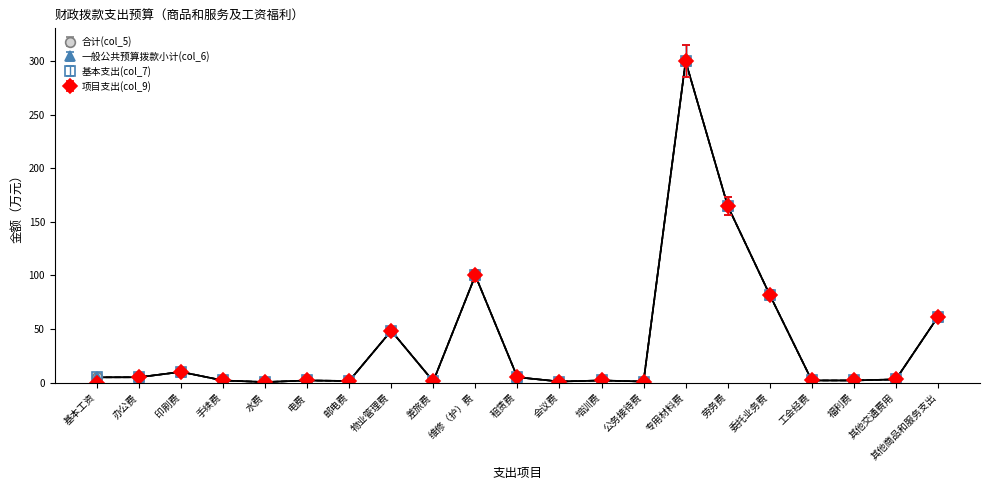

True or false: 合计(col_5) and 基本支出(col_7) intersect in this chart.

False